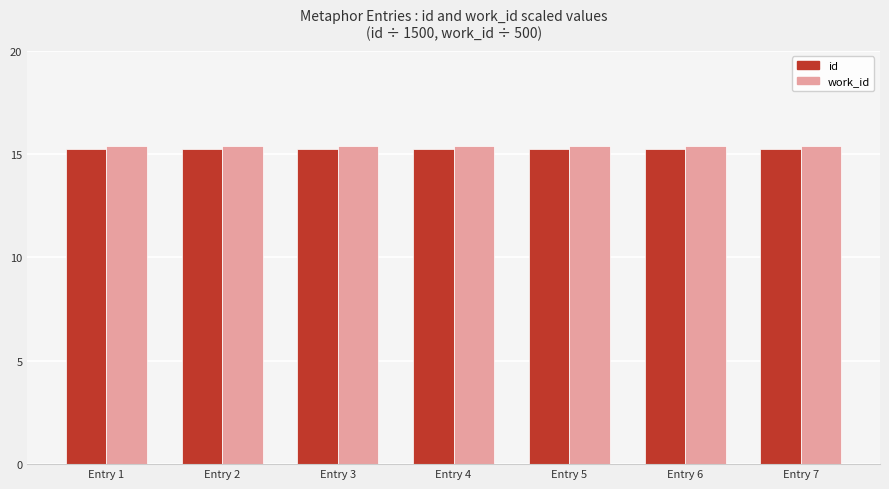

True or false: id has a value of 5.8 at Entry 6.

False